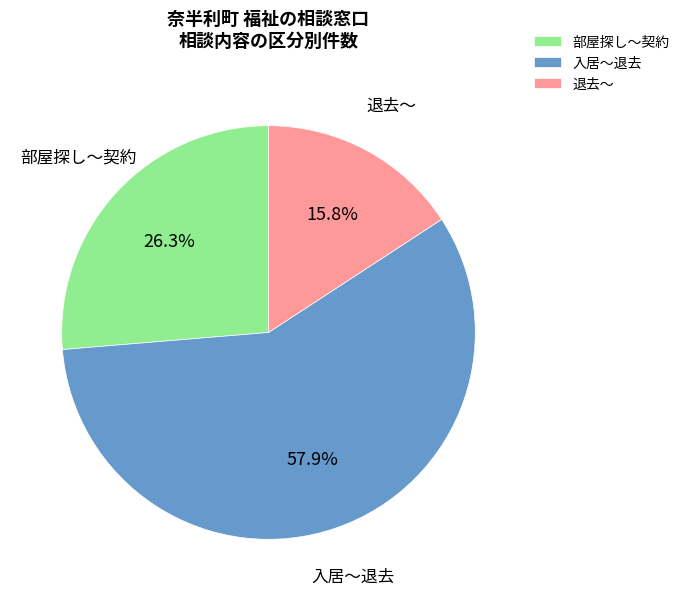

How many slices are in this pie chart?

3